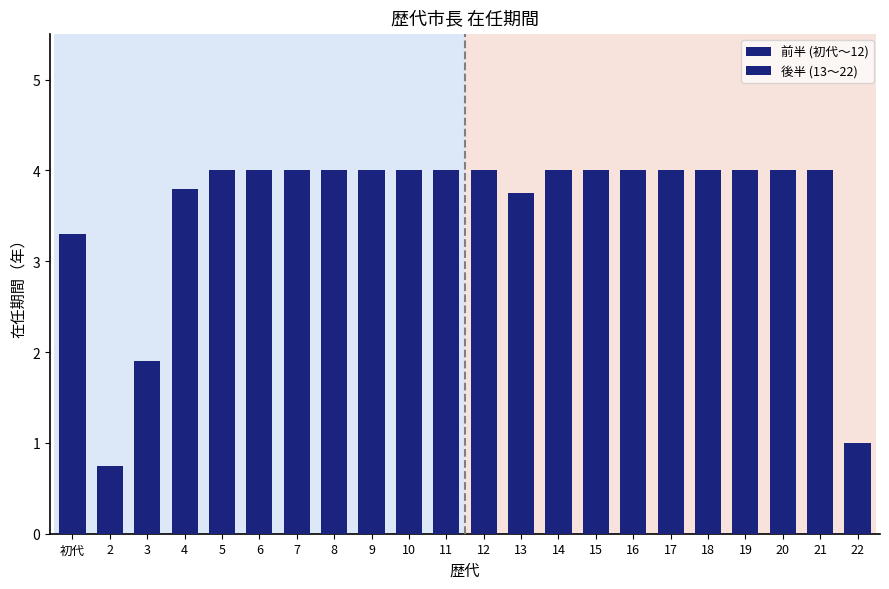

The 前半 (初代〜12) series shows 4.0 at 8. True or false?

True